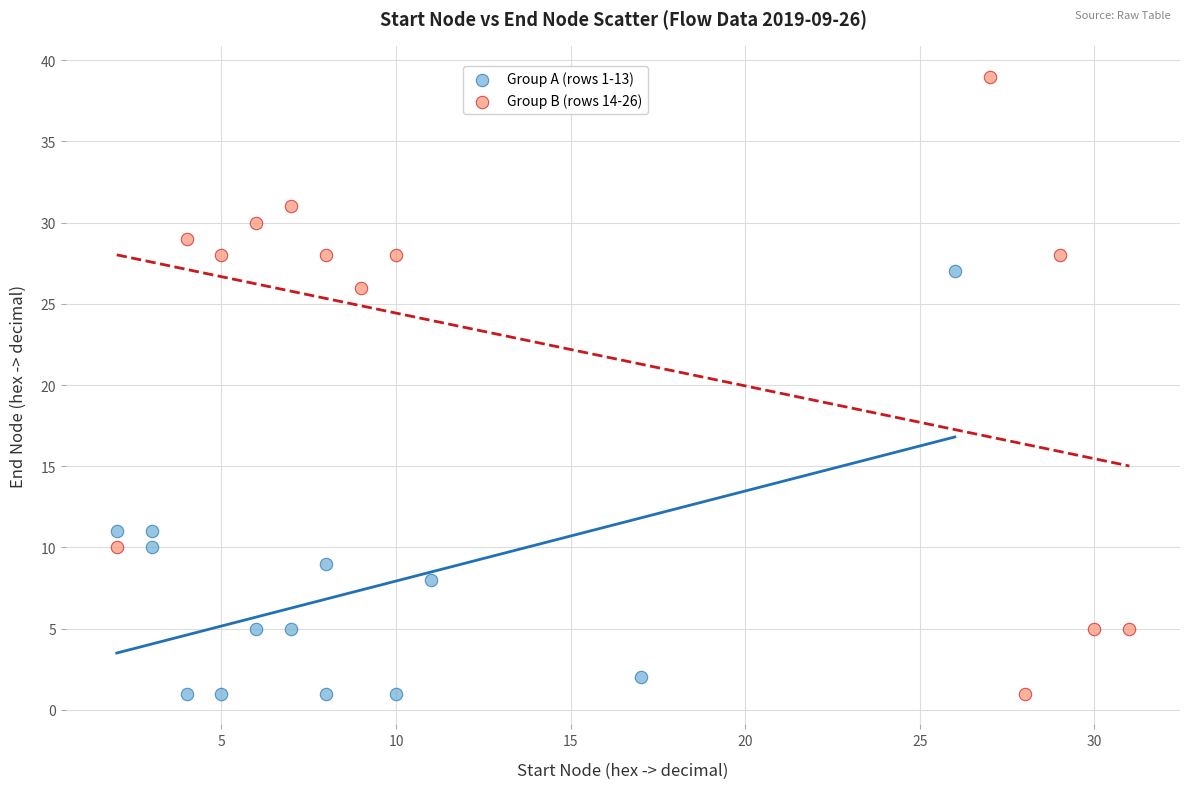

What are all the series names shown in the legend?

Group A (rows 1-13), Group B (rows 14-26)